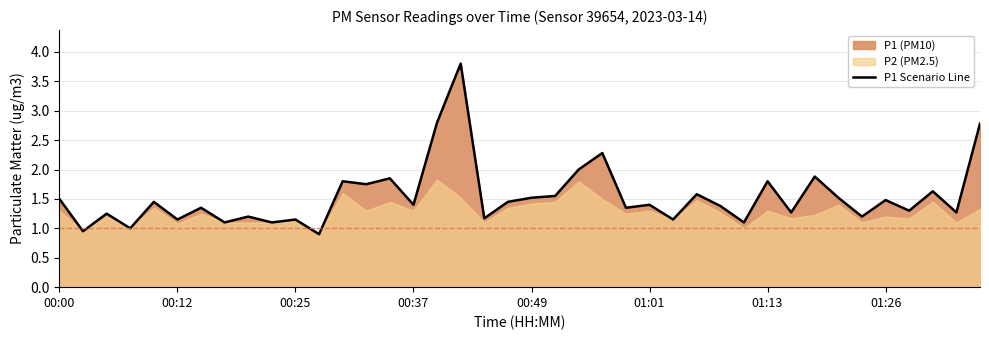

How many lines are shown in the chart?

1